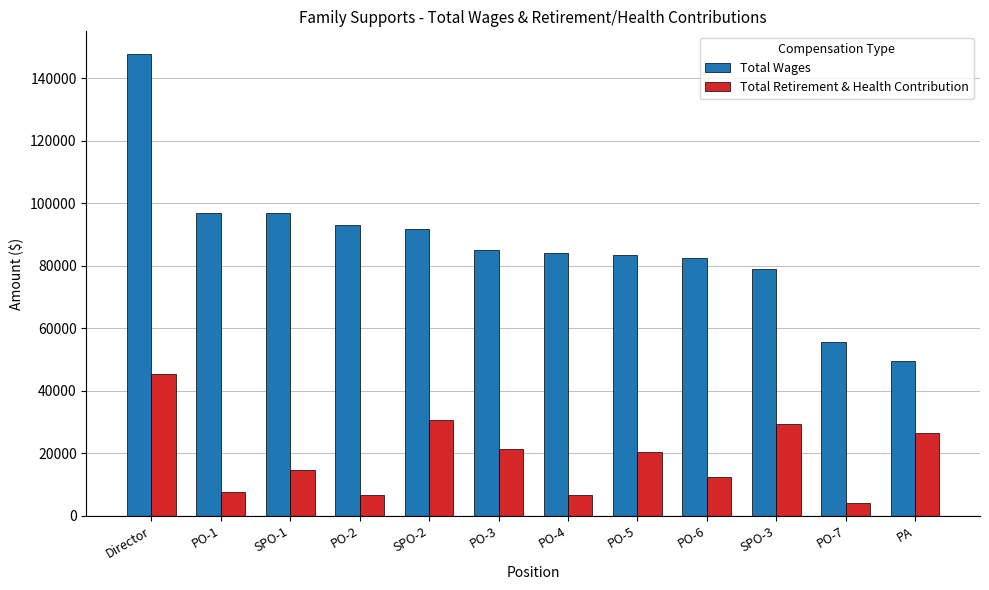

How many data points does each series have?

12